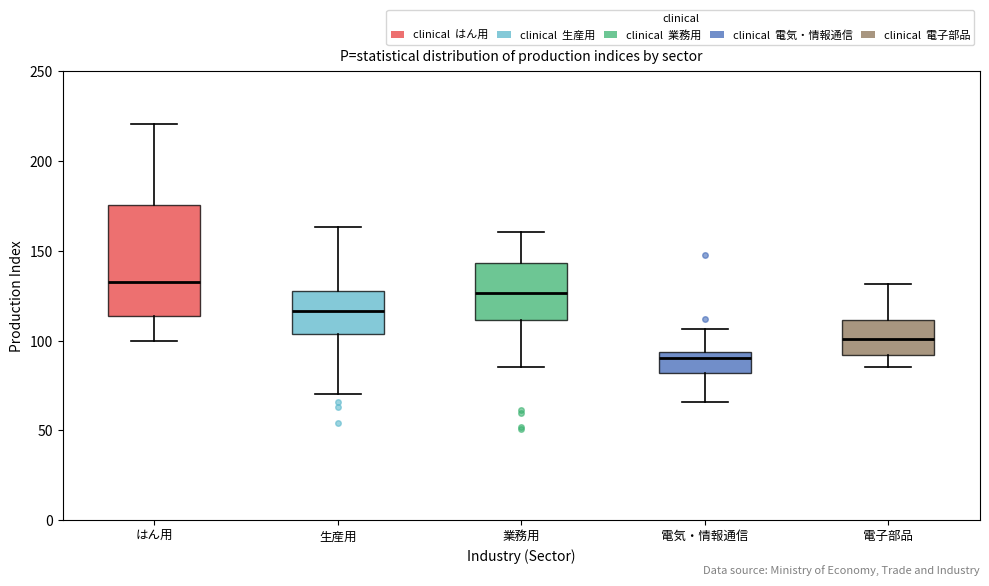

Where is the lower edge of the box for はん用 on the y-axis? The values are not printed on the chart, so give them approximately, as read against the axis.

115